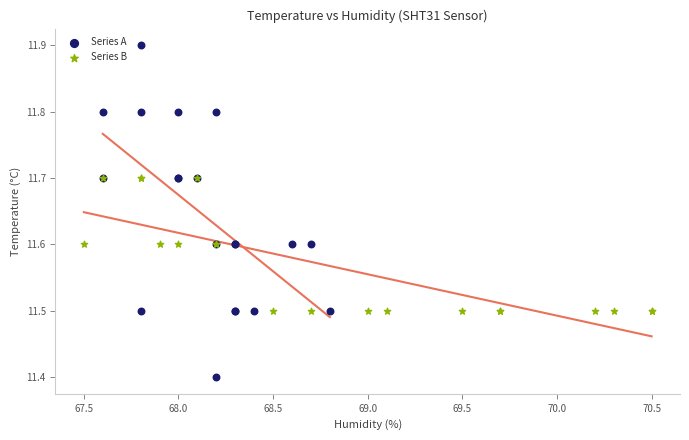

Which series has the largest Y range (max minus min)?

Series A